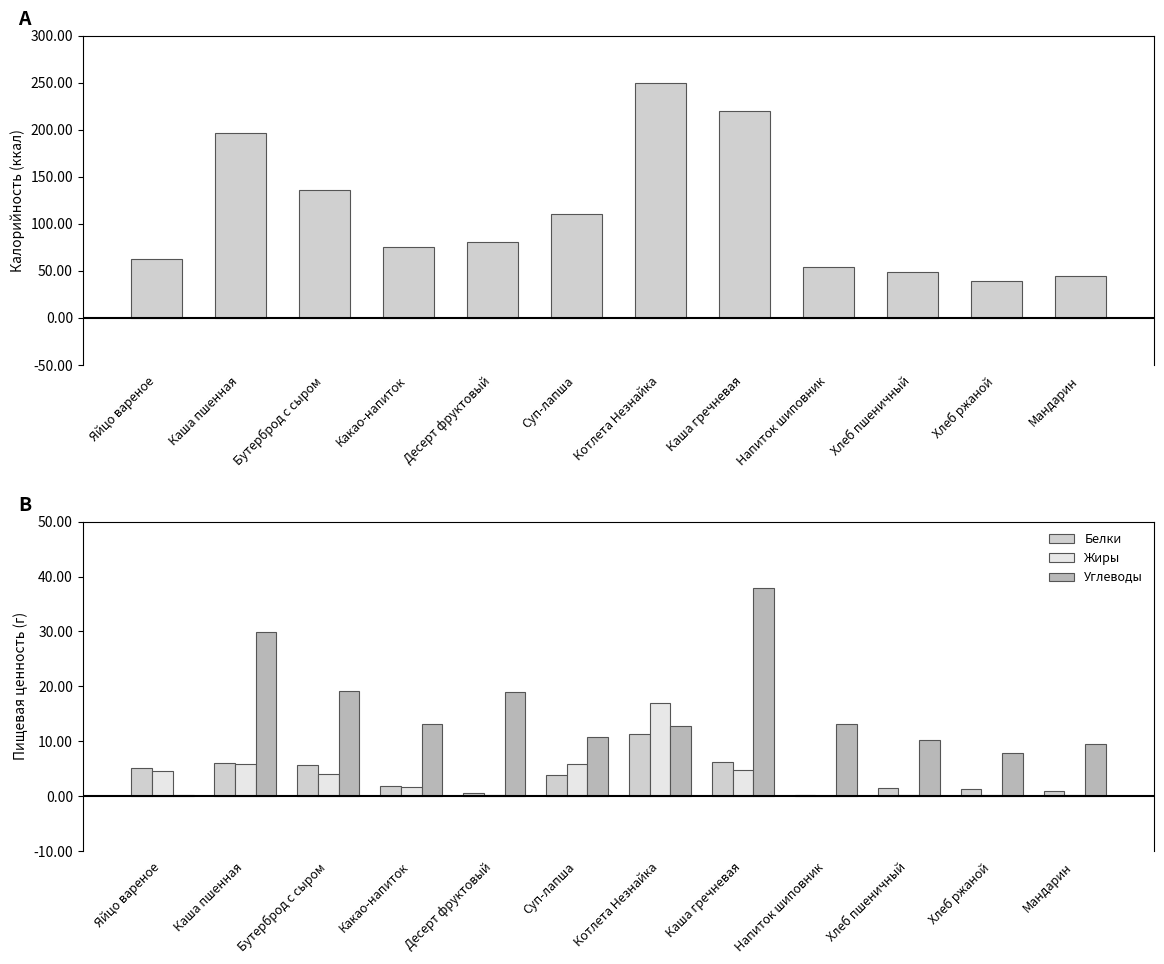

List the labels in order of Углеводы value, largest first.

Каша гречневая, Каша пшенная, Бутерброд с сыром, Десерт фруктовый, Какао-напиток, Напиток шиповник, Котлета Незнайка, Суп-лапша, Хлеб пшеничный, Мандарин, Хлеб ржаной, Яйцо вареное